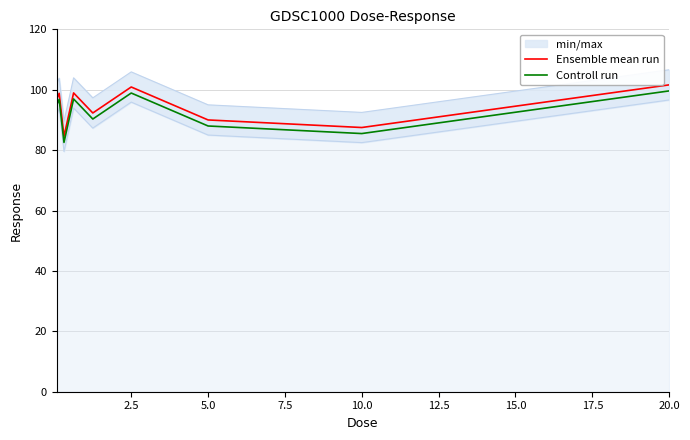

How many data points in Controll run are less than 94?

4